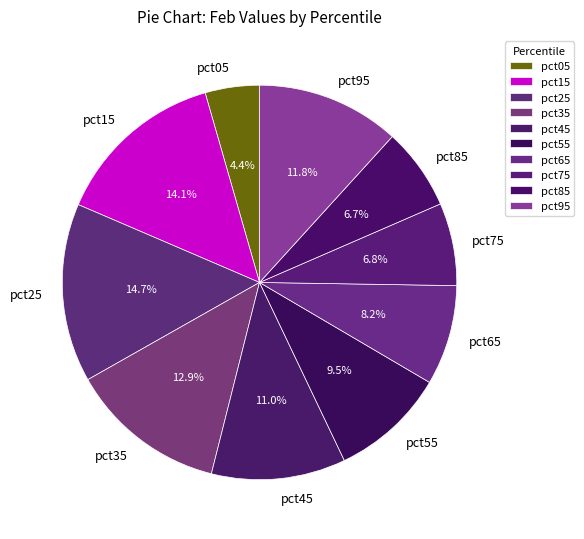

Between pct15 and pct75, which is larger?

pct15